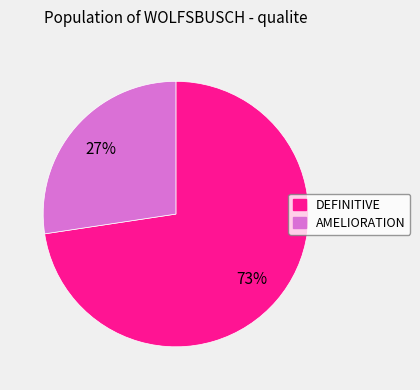

True or false: DEFINITIVE accounts for 73% of the total.

True